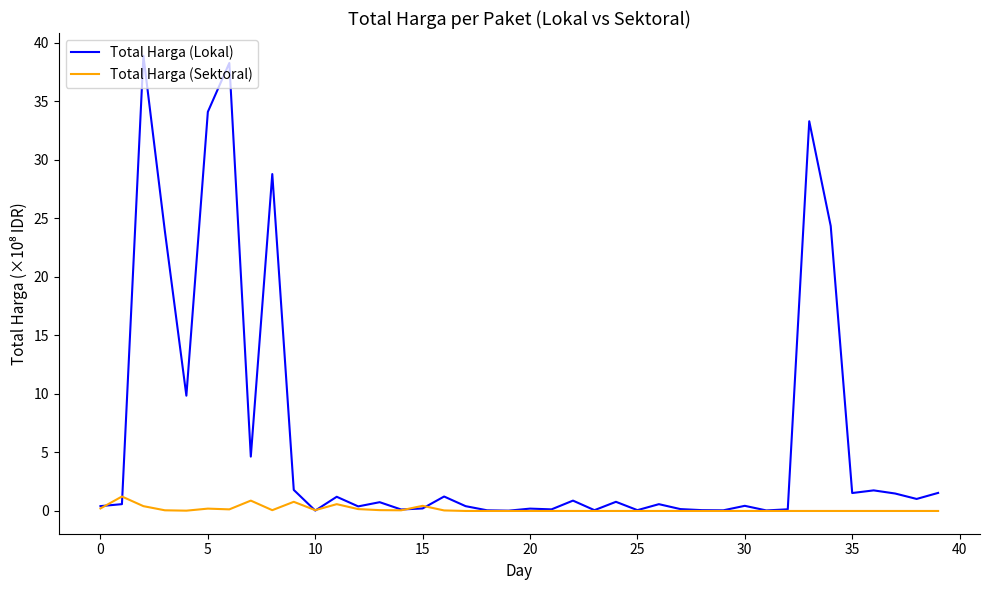

Which series has the largest range (max minus min)?

Total Harga (Lokal)